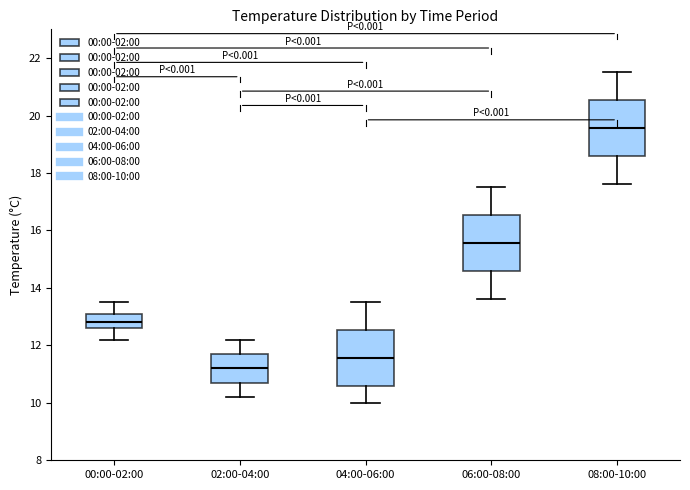

Where does the lower whisker of the box for 08:00-10:00 end on the y-axis? The values are not printed on the chart, so give them approximately, as read against the axis.

17.6